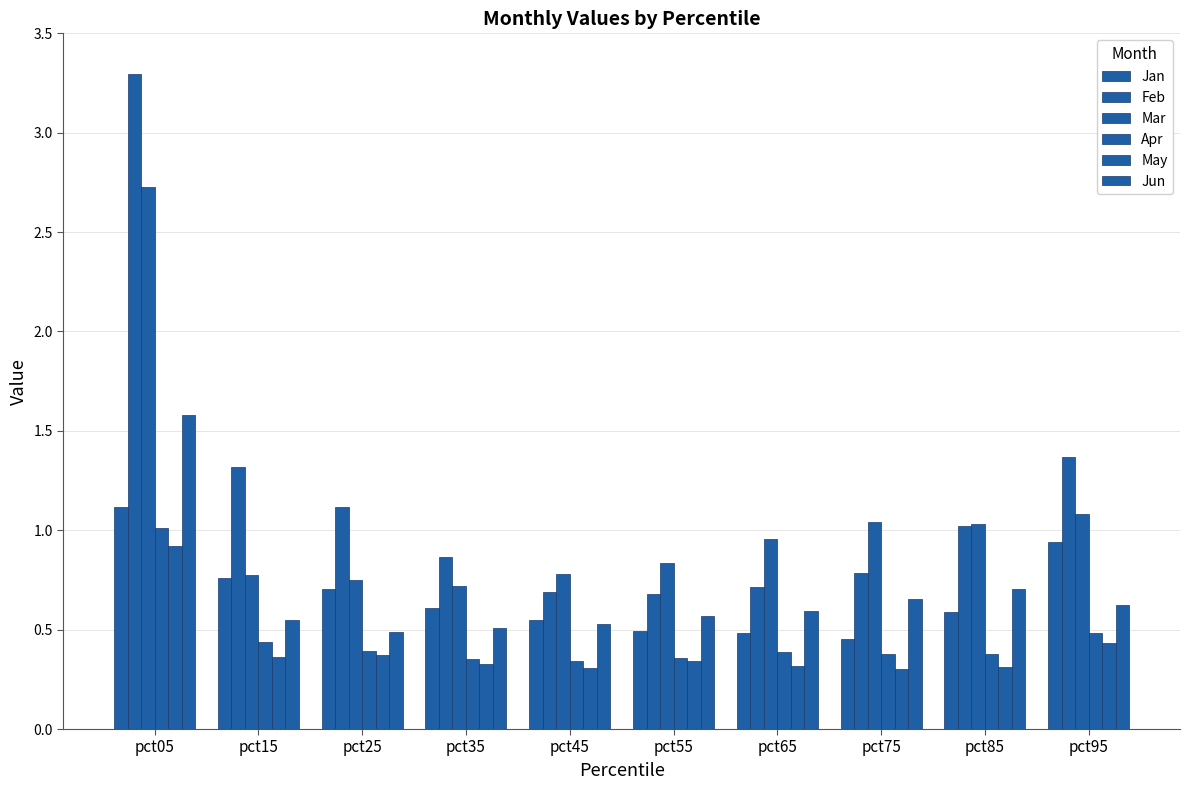

How many categories are shown in the chart?

10